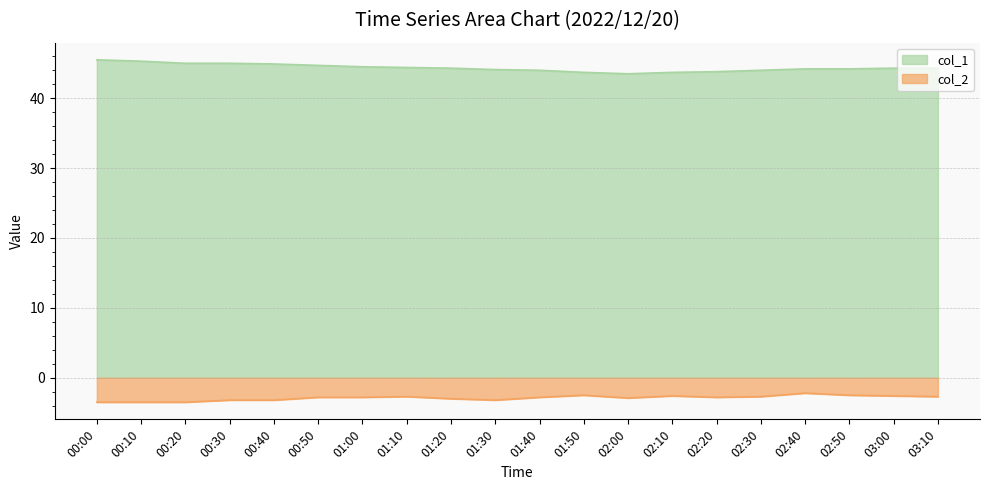

What is the sum of the col_2 values at 03:10 and 00:20?

-6.2